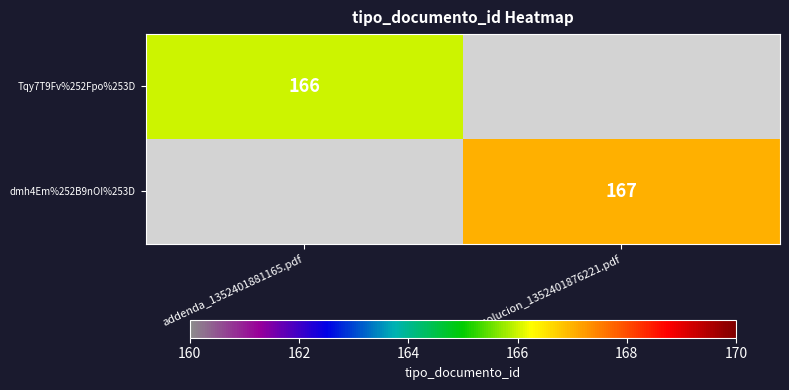

True or false: dmh4Em%252B9nOI%253D has a value of 167 at resolucion_1352401876221.pdf.

True